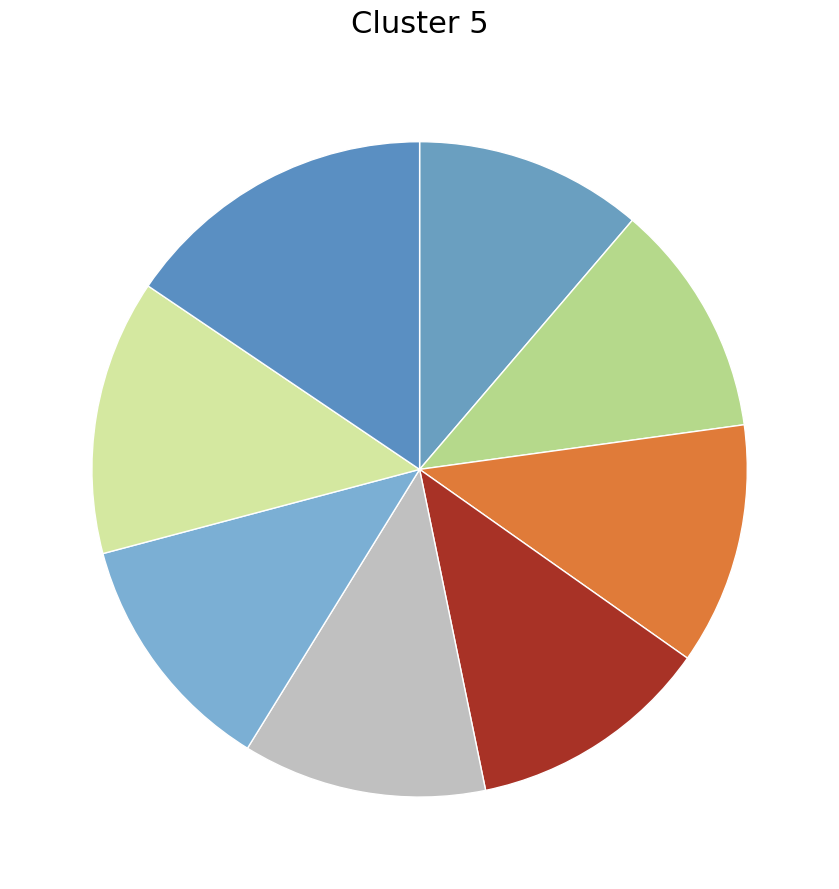

Count the number of slices in the pie.

8